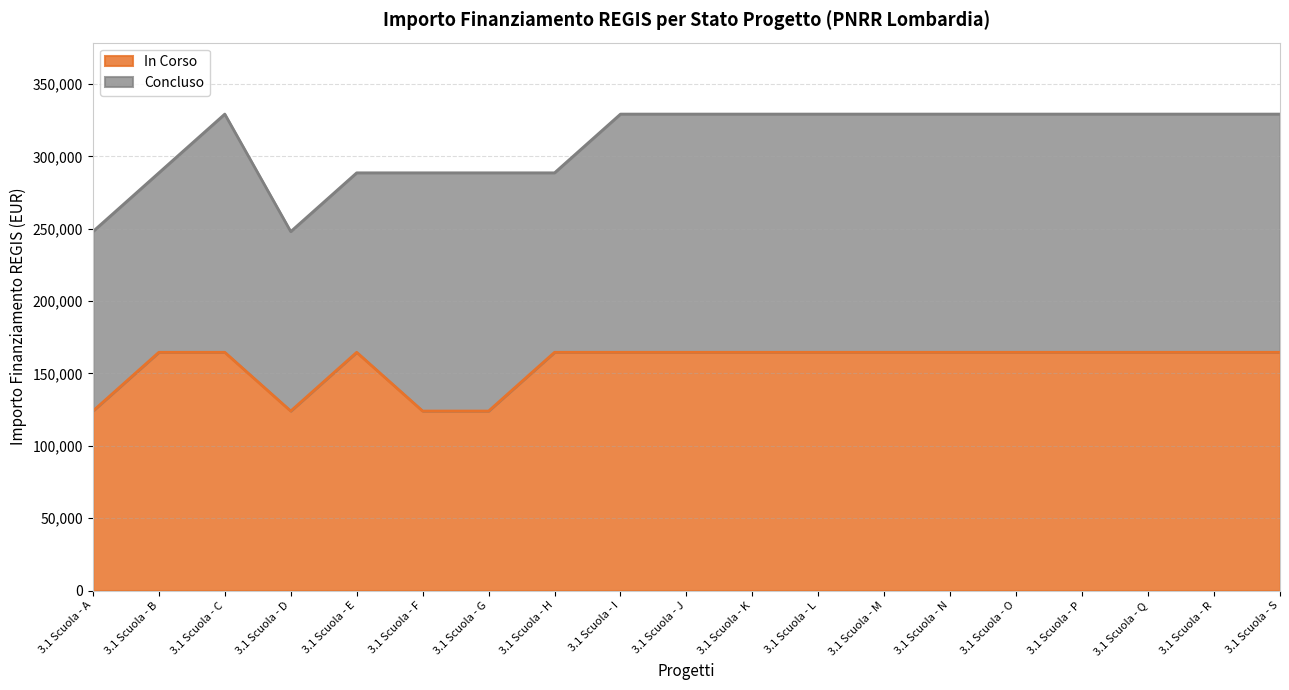

Where is the data nearest to the value 144344?

3.1 Scuola - A